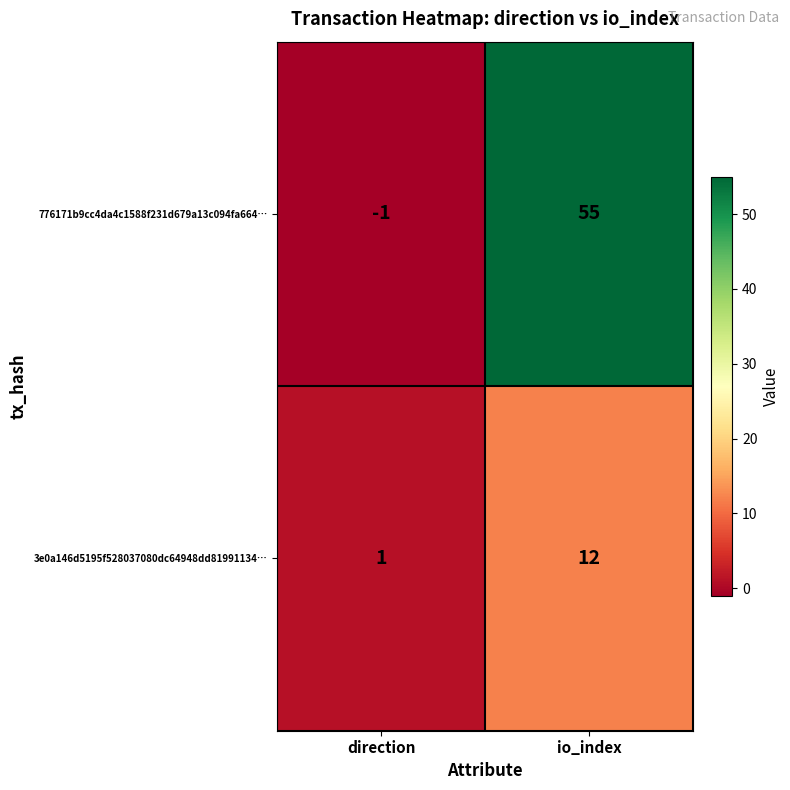

The 3e0a146d5195f528037080dc64948dd81991134… series shows 12 at io_index. True or false?

True